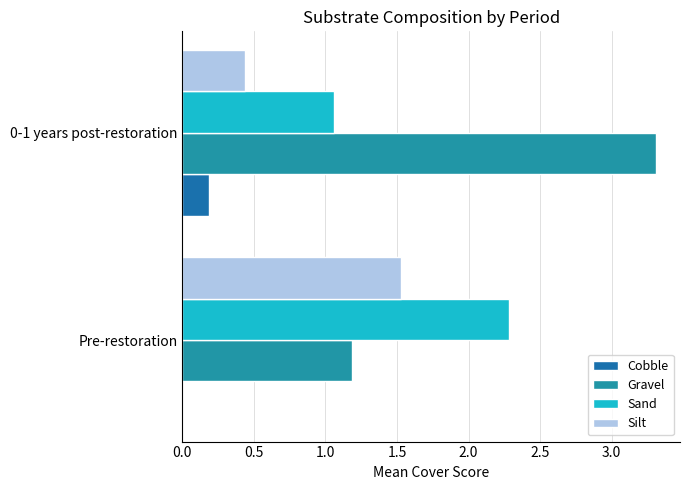

At how many categories does at least one series exceed 3?

1